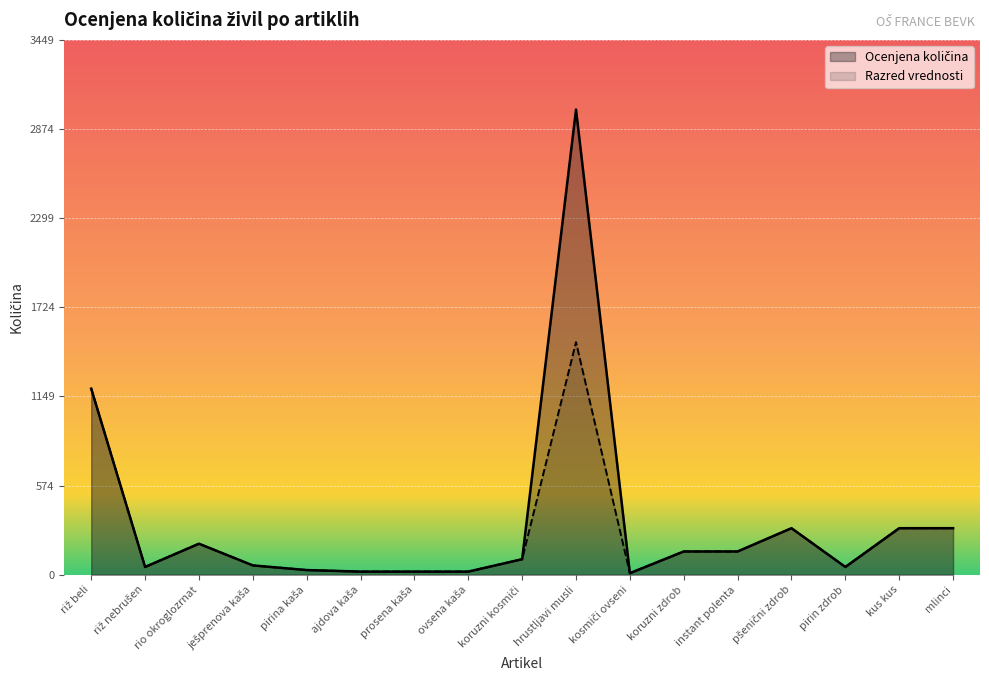

What is the difference between the Ocenjena količina values at ovsena kaša and pirin zdrob?

30